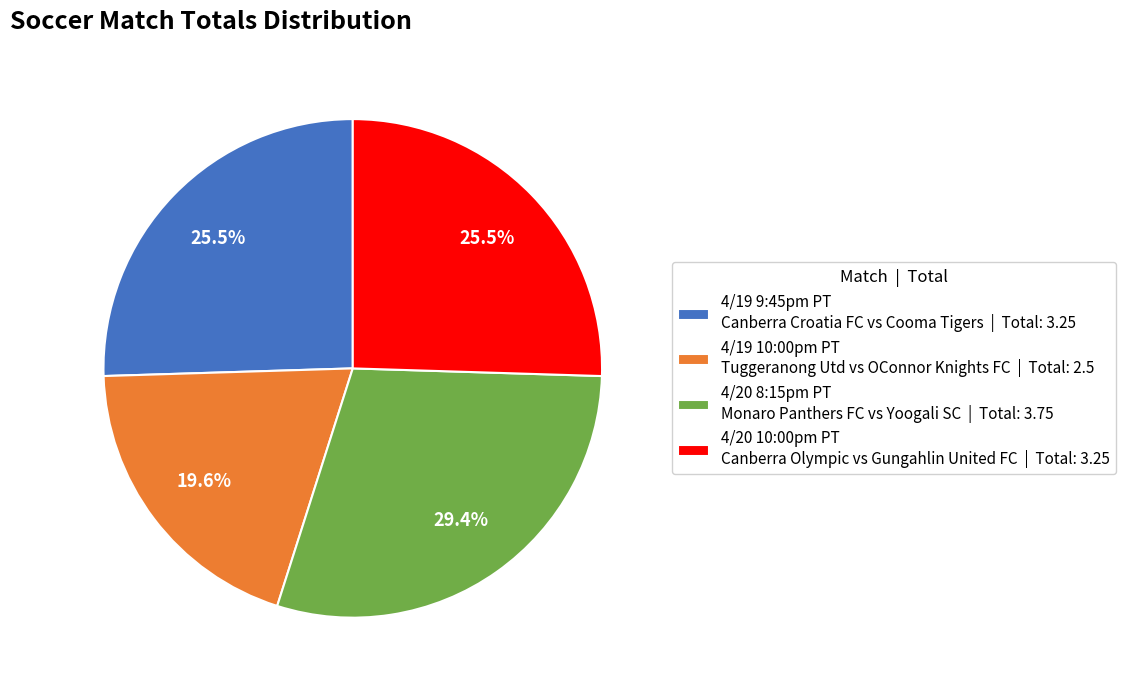

Is there a majority slice in this chart?

No